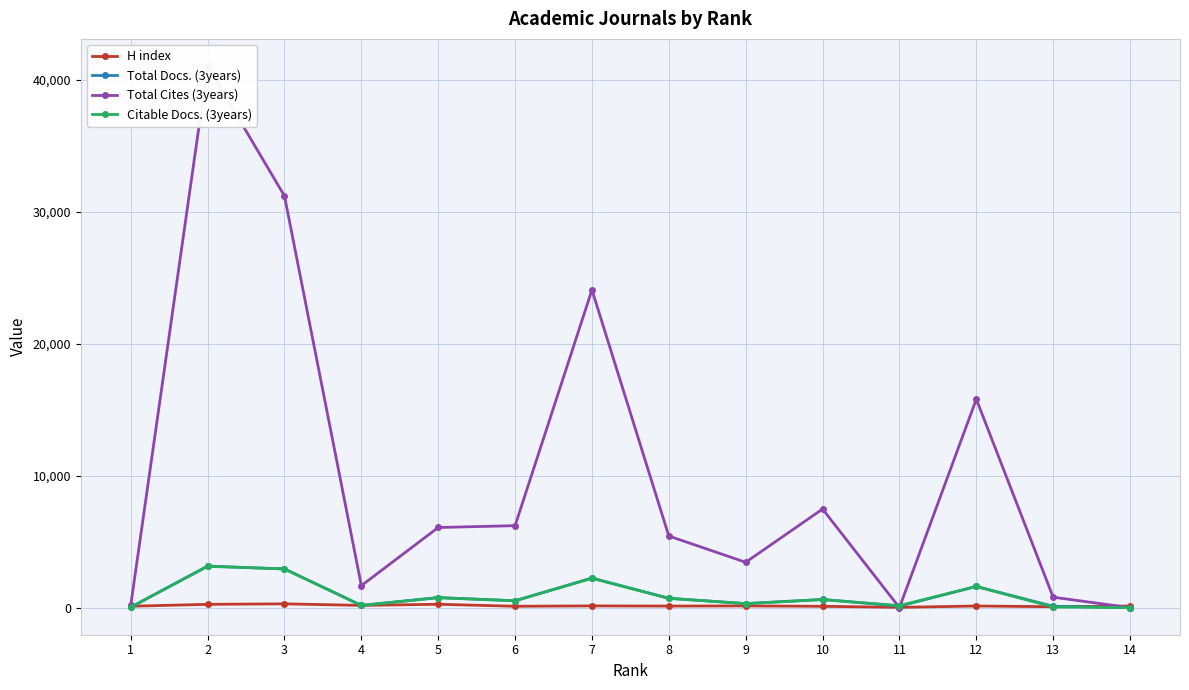

Between 6 and 10, which series saw the biggest shift?

Total Cites (3years)